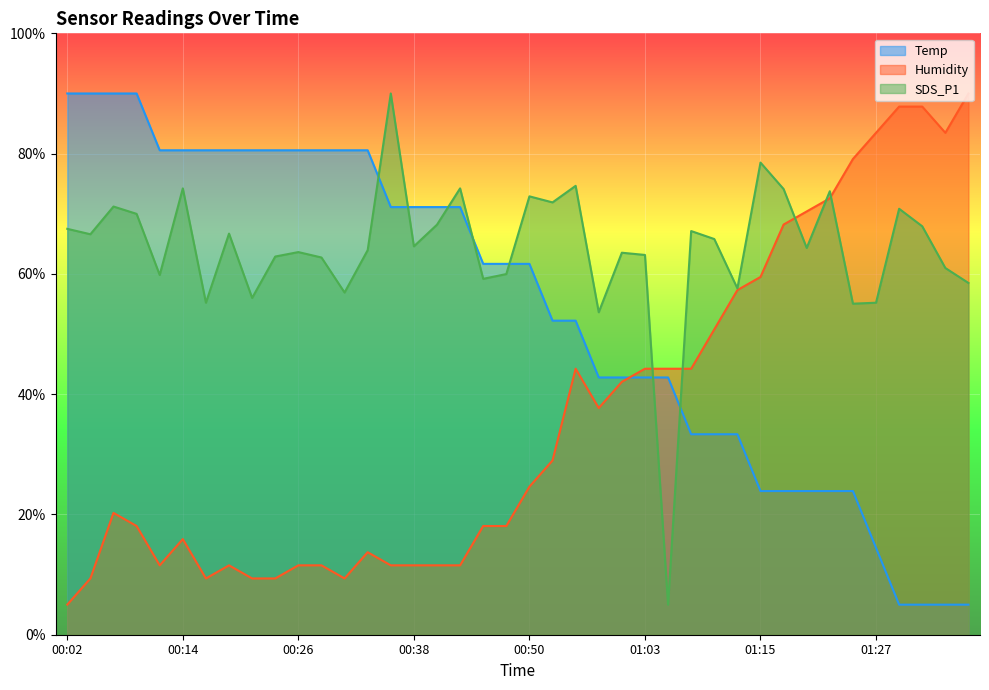

How many lines are shown in the chart?

3